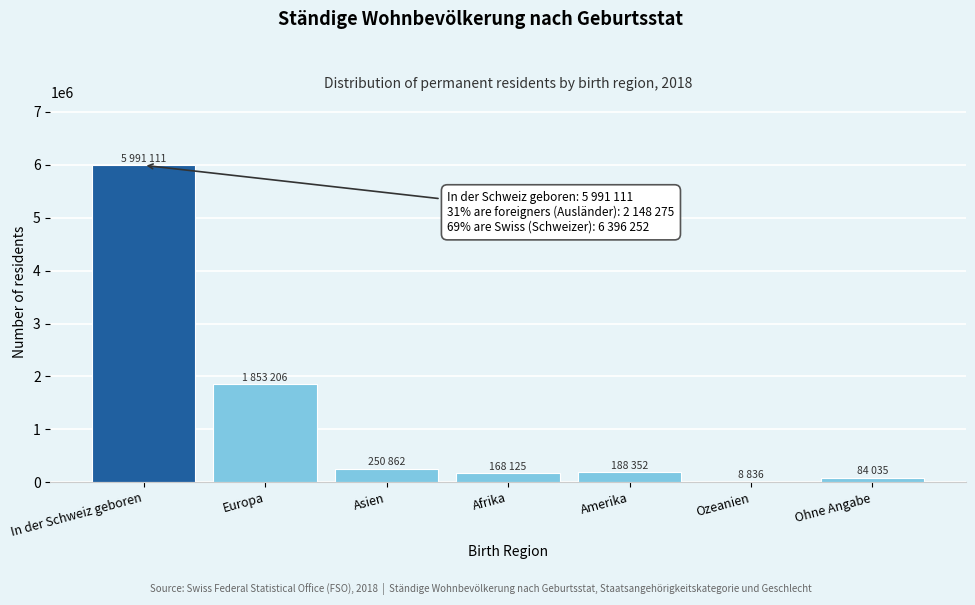

Is it true that the value at Amerika is 188352?

True